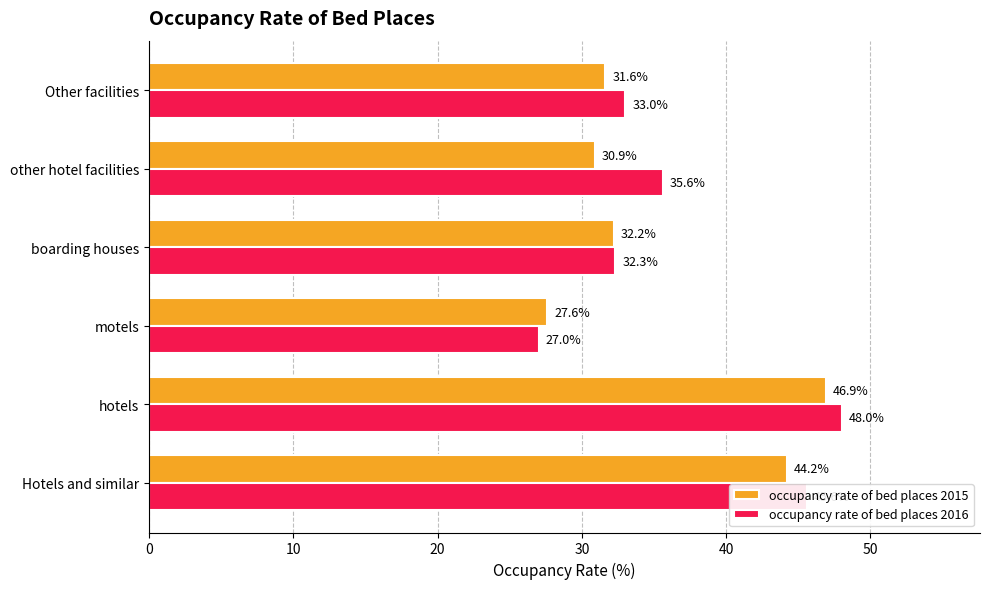

What is the difference between the maximum and second lowest values in the occupancy rate of bed places 2016 series?

15.7